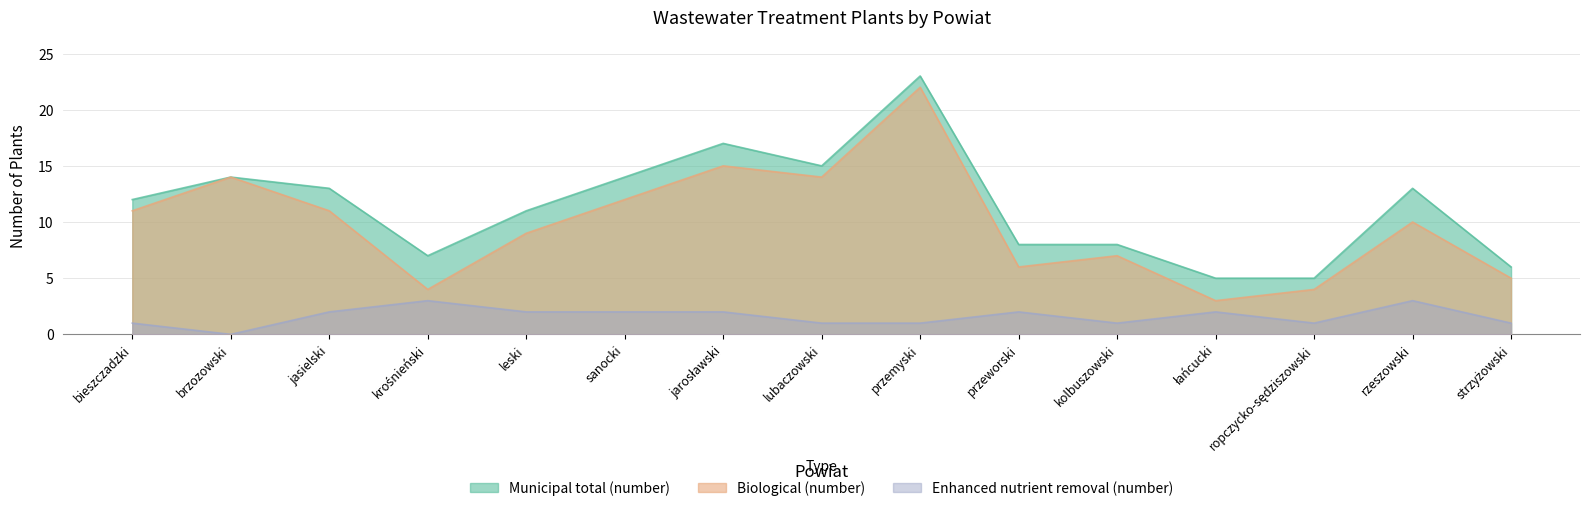

True or false: Biological (number) and Enhanced nutrient removal (number) cross at least once.

False